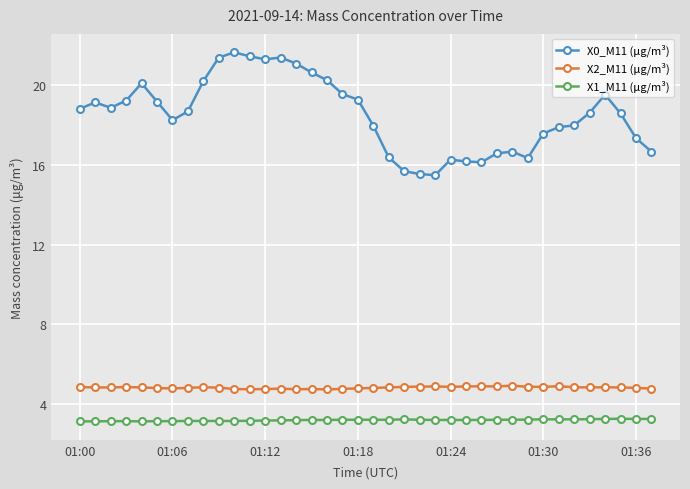

How many series are shown in this chart?

3